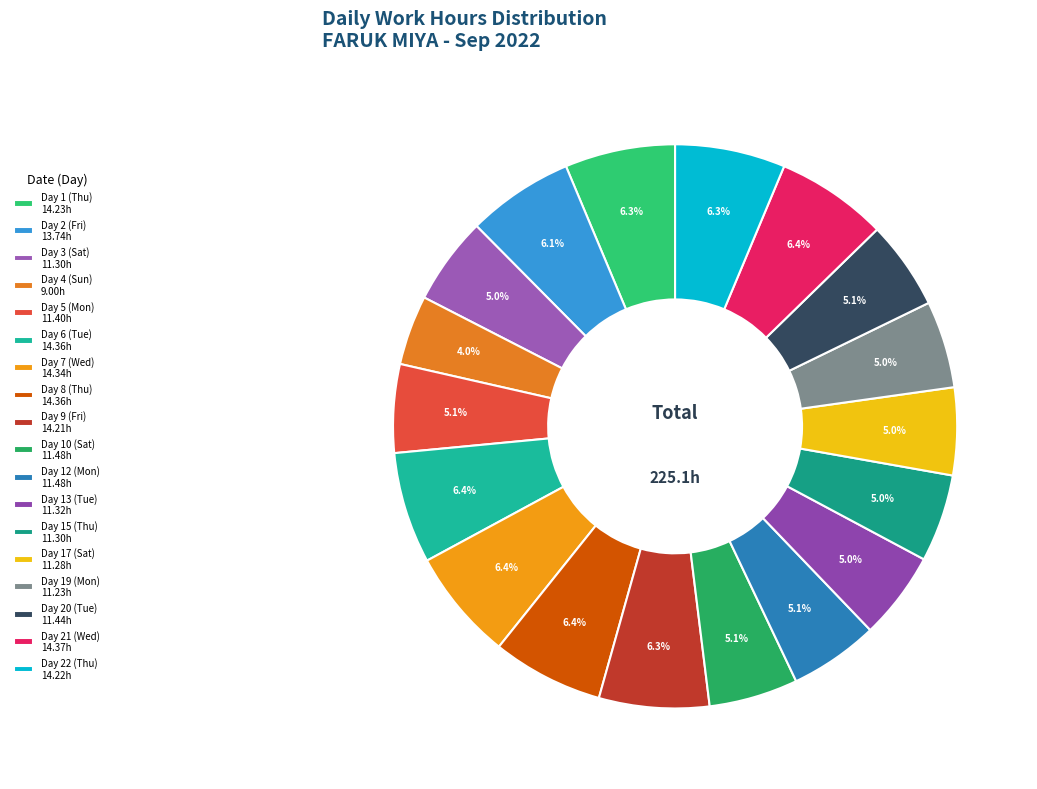

Count the number of slices in the pie.

18